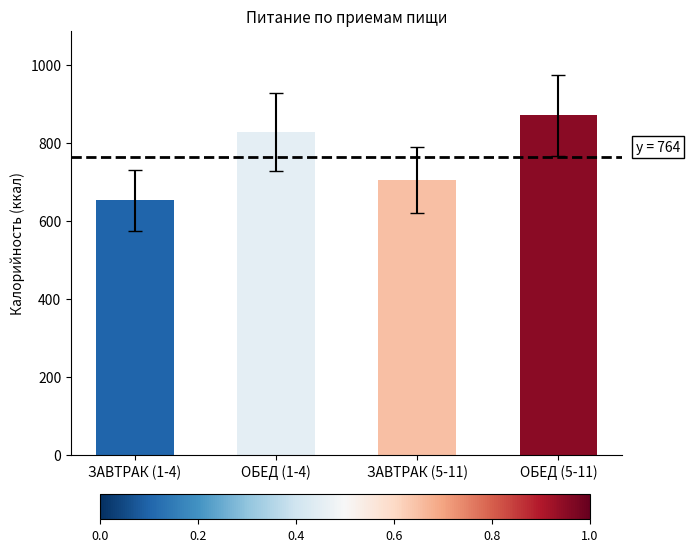

What is the label of the 3rd bar from the right?

ОБЕД (1-4)